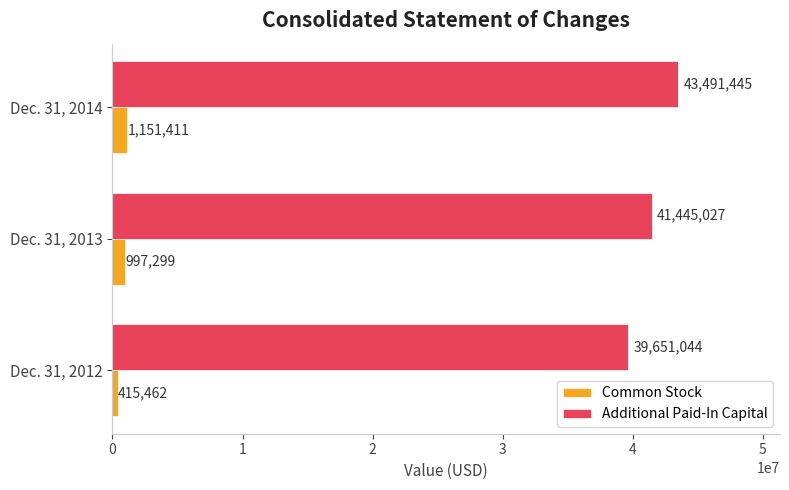

List the series in order of their overall mean, lowest first.

Common Stock, Additional Paid-In Capital